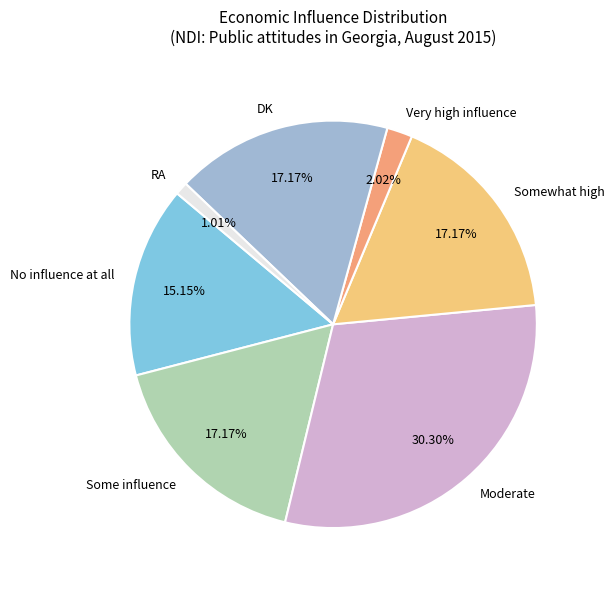

Combined, do DK and No influence at all account for over 50%?

No